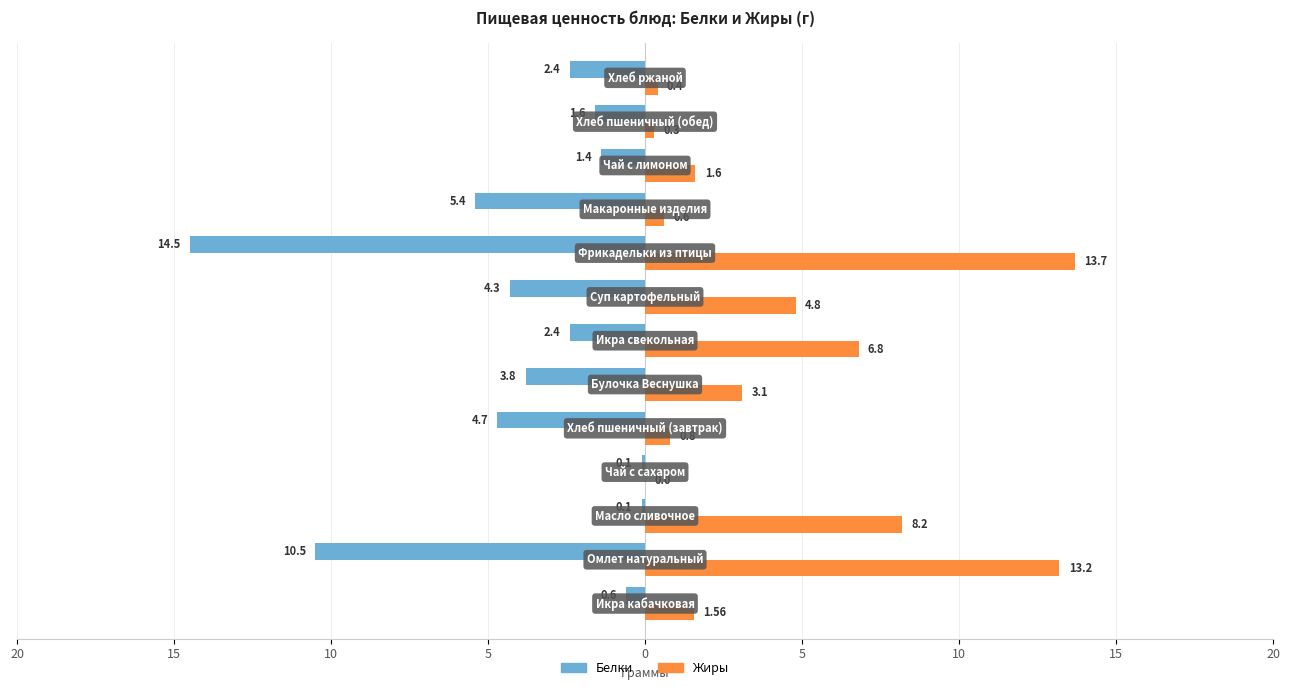

What are all the series names shown in the legend?

Белки, Жиры